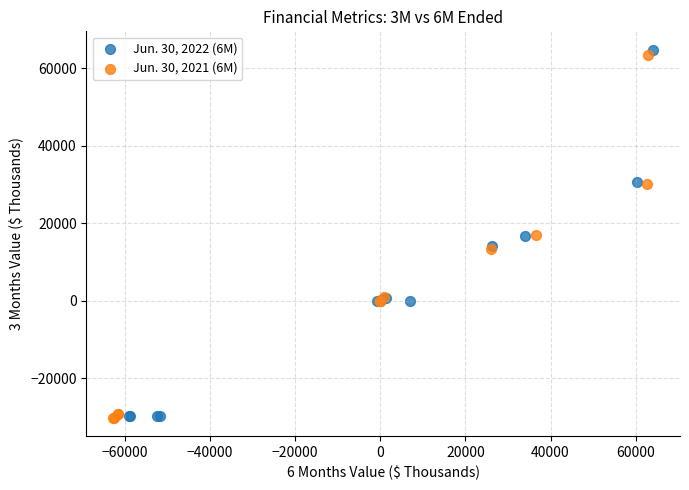

What are all the series names shown in the legend?

Jun. 30, 2022 (6M), Jun. 30, 2021 (6M)